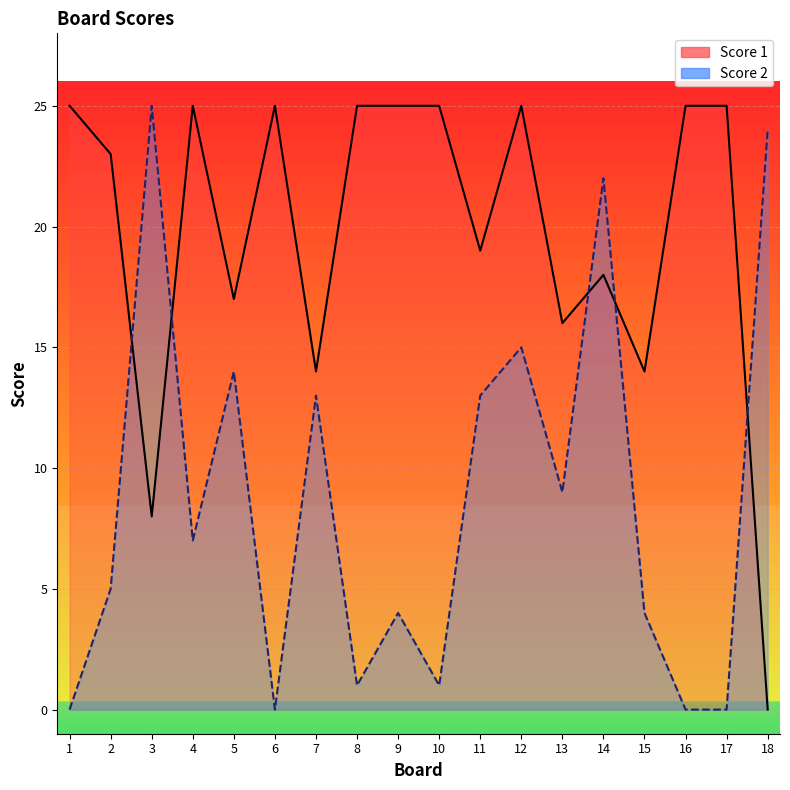

At how many categories does at least one series exceed 20?

13